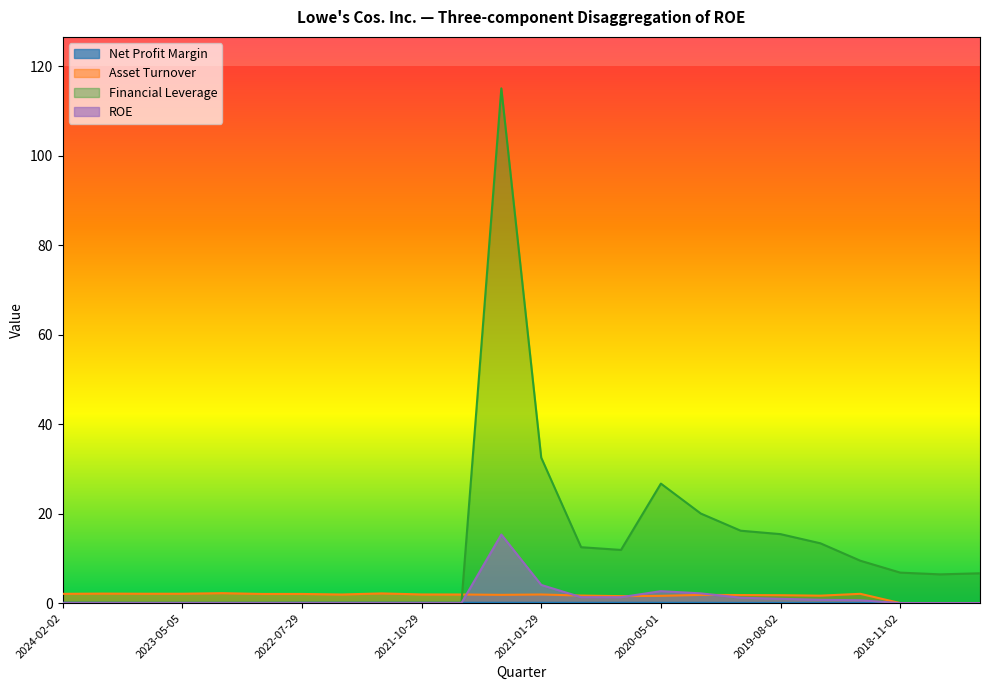

True or false: Financial Leverage and ROE cross at least once.

False